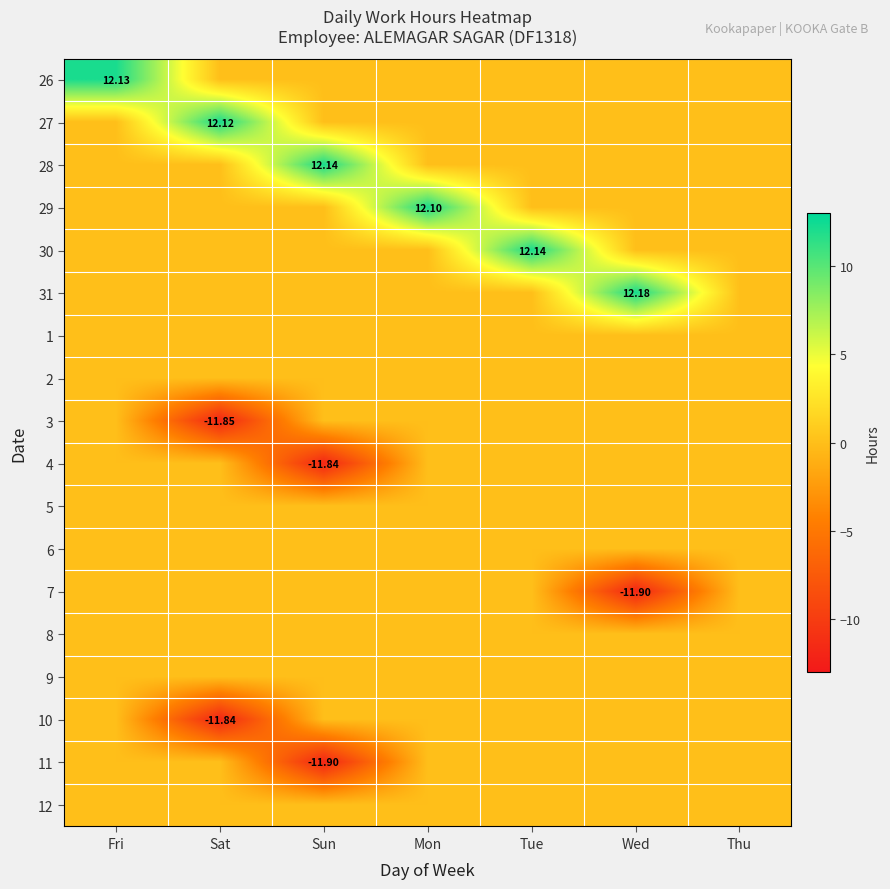

Which series changed the most between Mon and Tue?

30